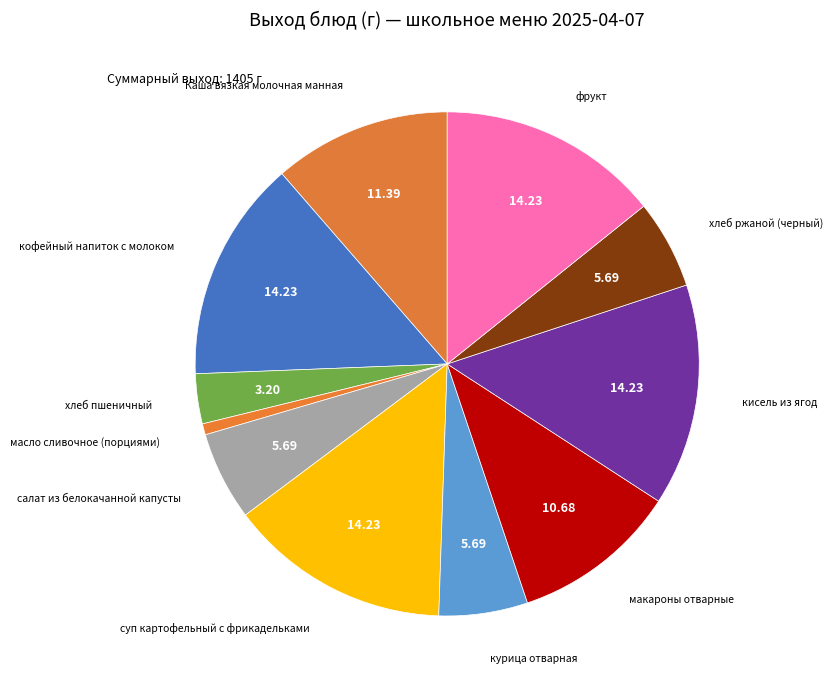

Is it true that курица отварная is 13% of the pie?

False